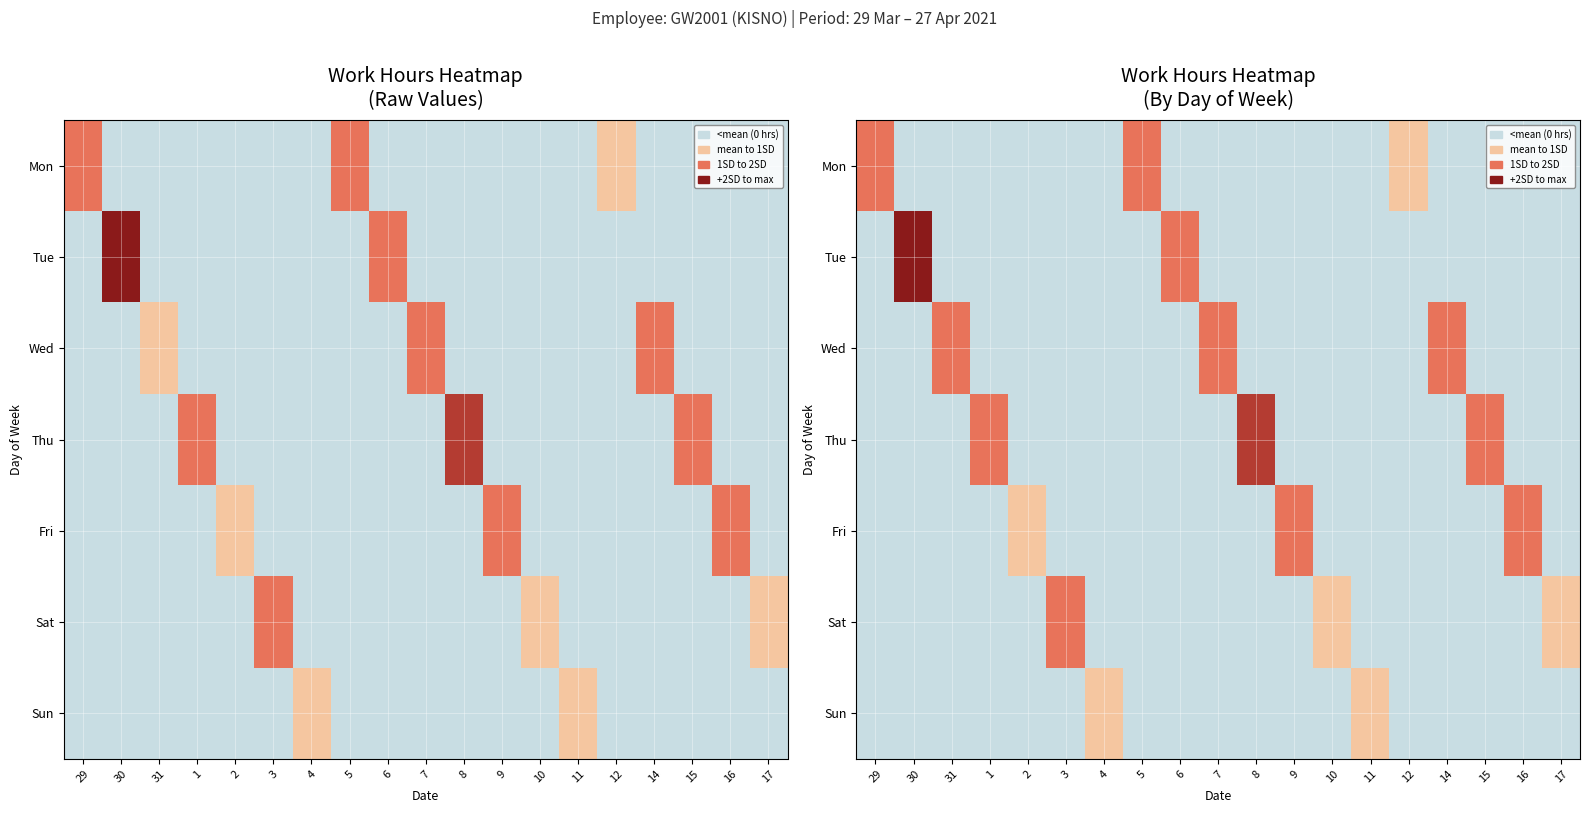

What is the maximum value shown in the chart?

21.6